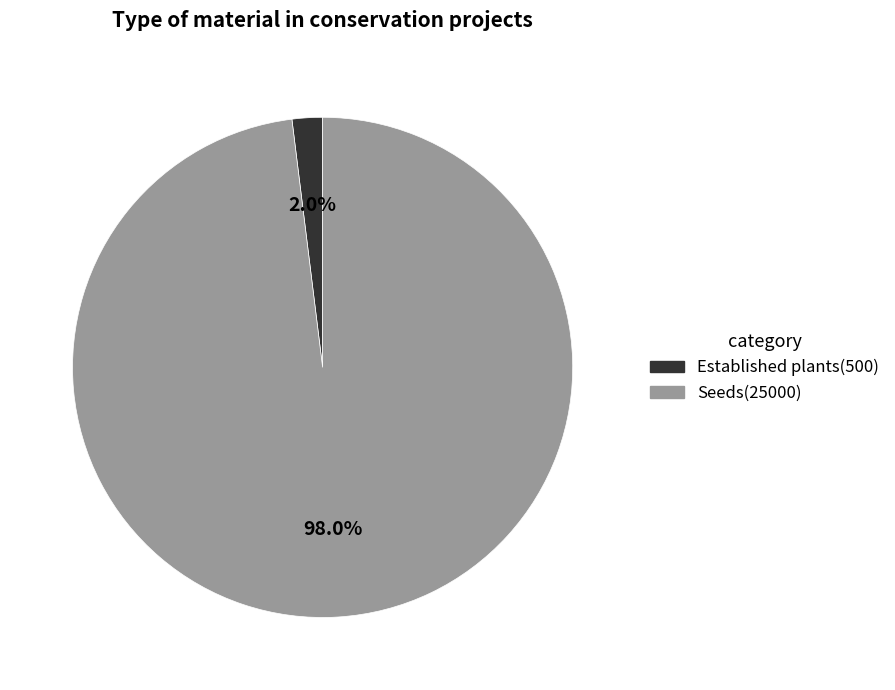

To the nearest percent, what is the average slice percentage?

50%